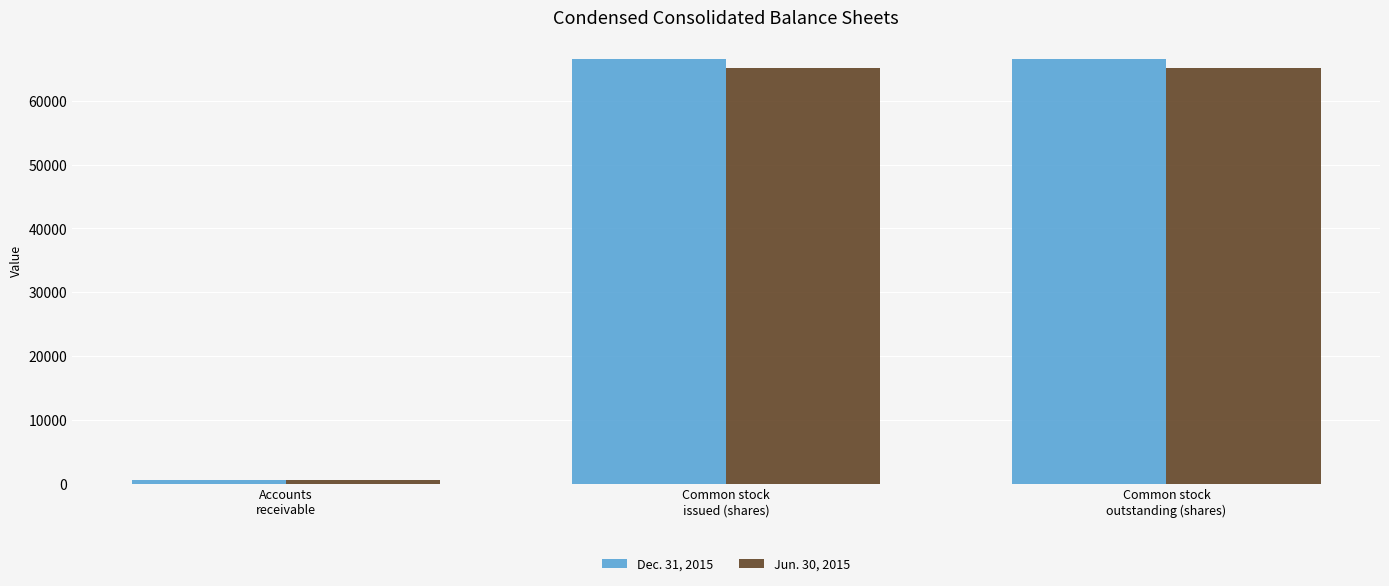

How many values in the Jun. 30, 2015 series are below 65055?

1